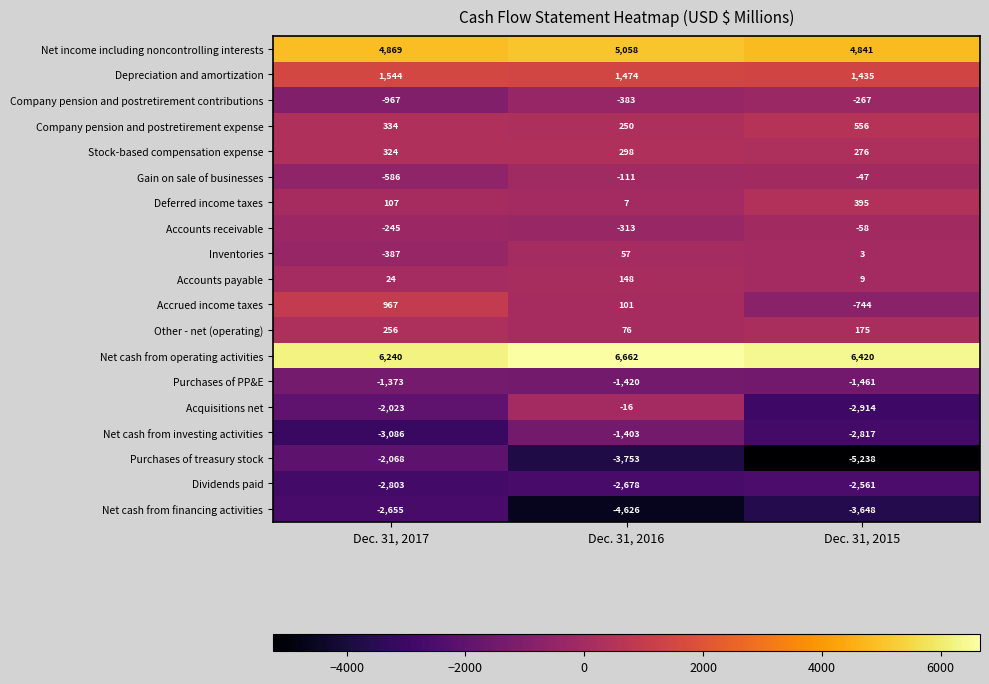

Count the number of data series in this chart.

19